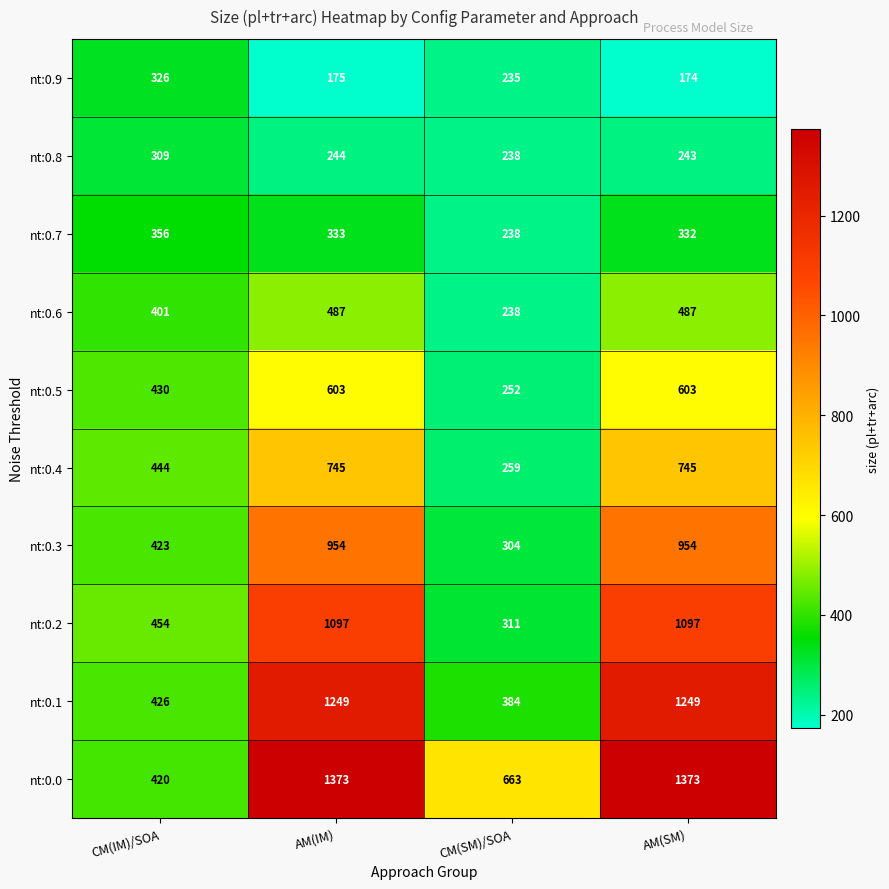

What is the difference between the highest and lowest values at AM(IM)?

1198